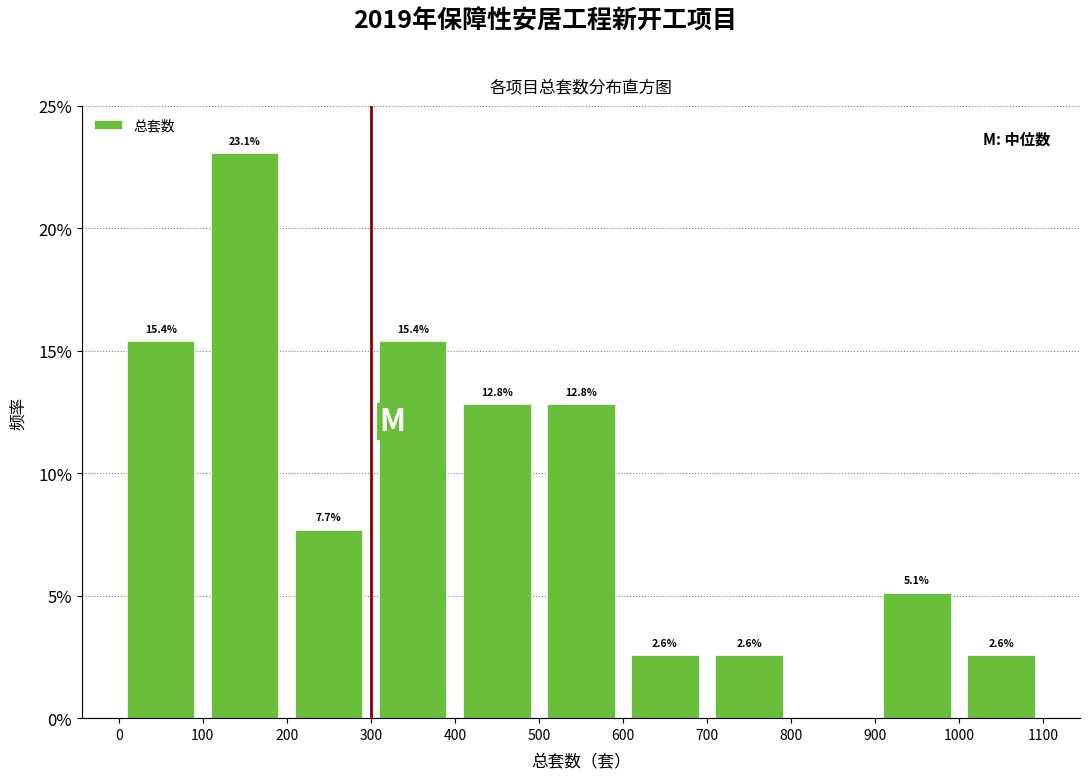

Over which range of the x-axis is the bar tallest?

100 to 200